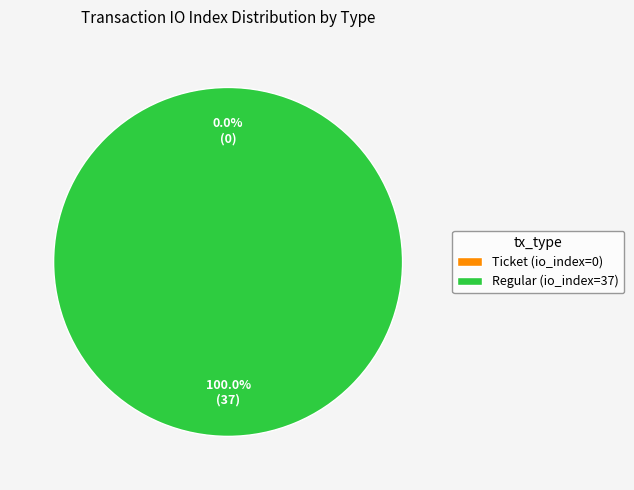

The Regular (io_index=37) slice represents 95% of the pie. True or false?

False